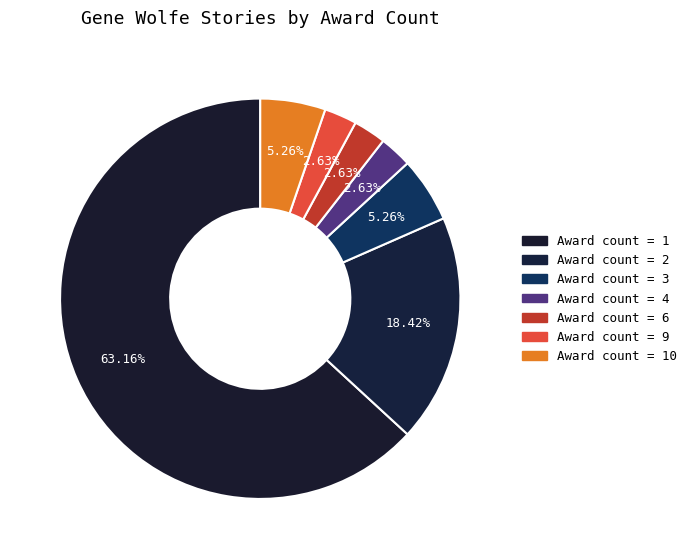

Count the number of slices in the pie.

7